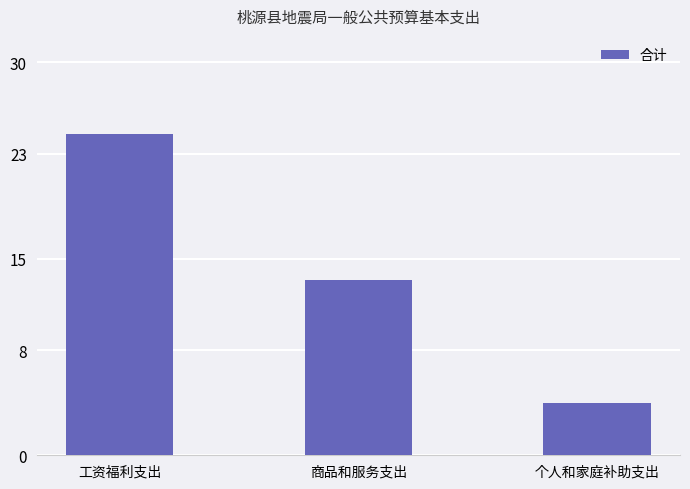

Does the chart contain stacked bars?

No